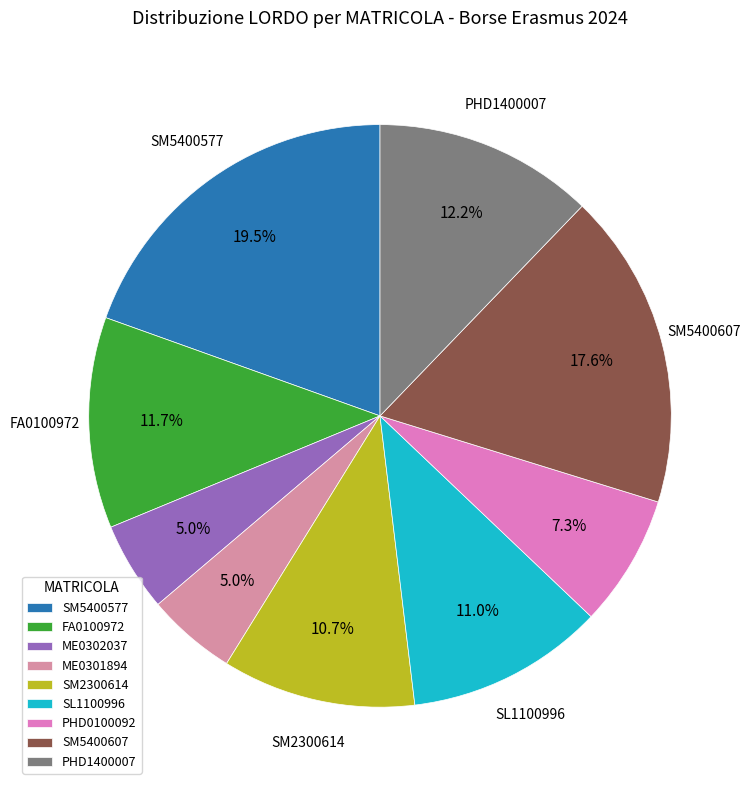

Is there any slice that represents more than half of the pie?

No